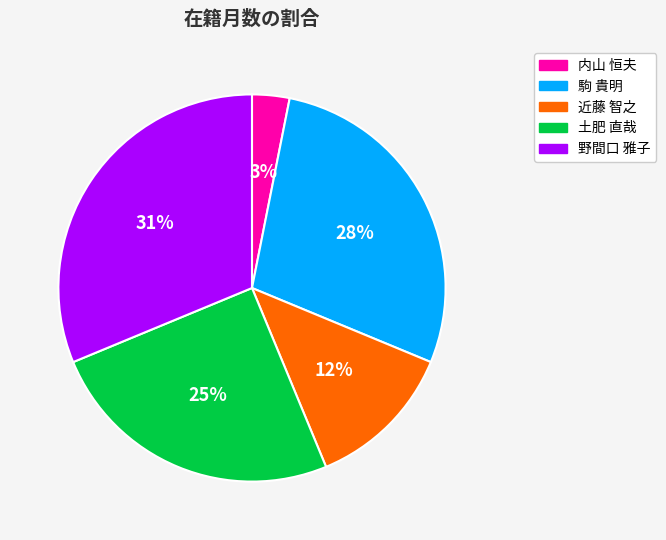

Rank the categories by value from lowest to highest.

内山 恒夫, 近藤 智之, 土肥 直哉, 駒 貴明, 野間口 雅子